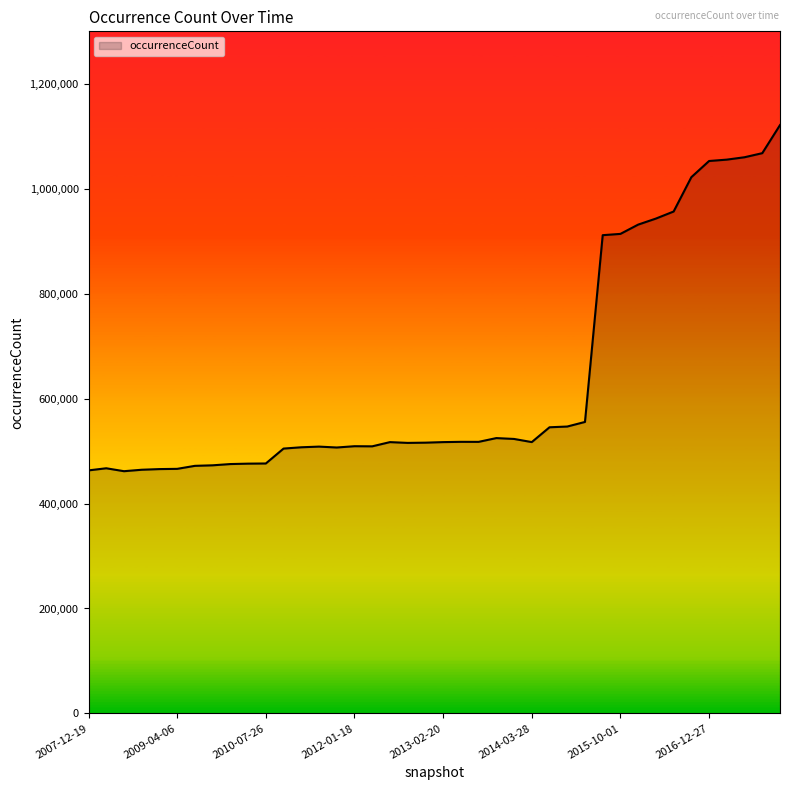

What is the maximum value shown in the chart?

1121329